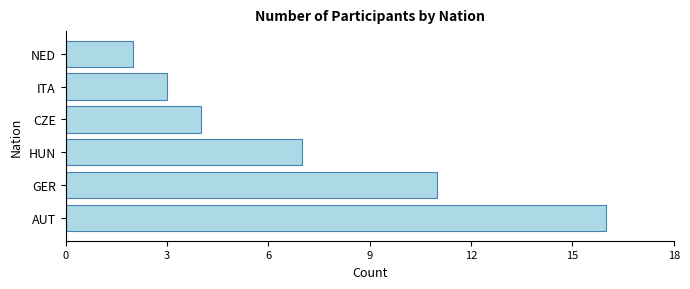

Read the value at AUT, to the nearest 10.

20